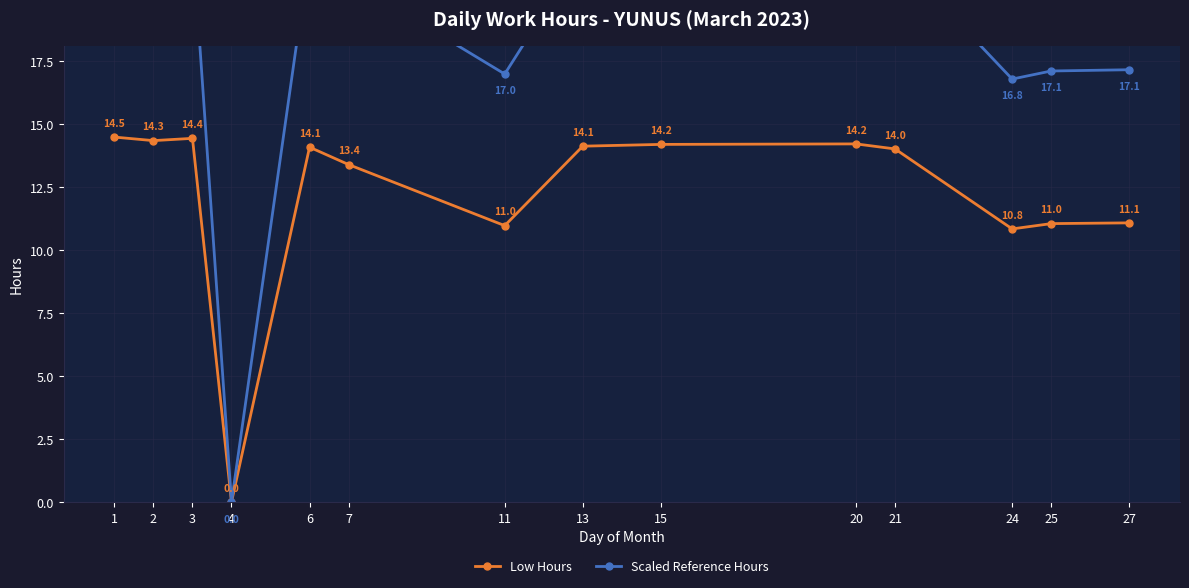

How many series are shown in this chart?

2